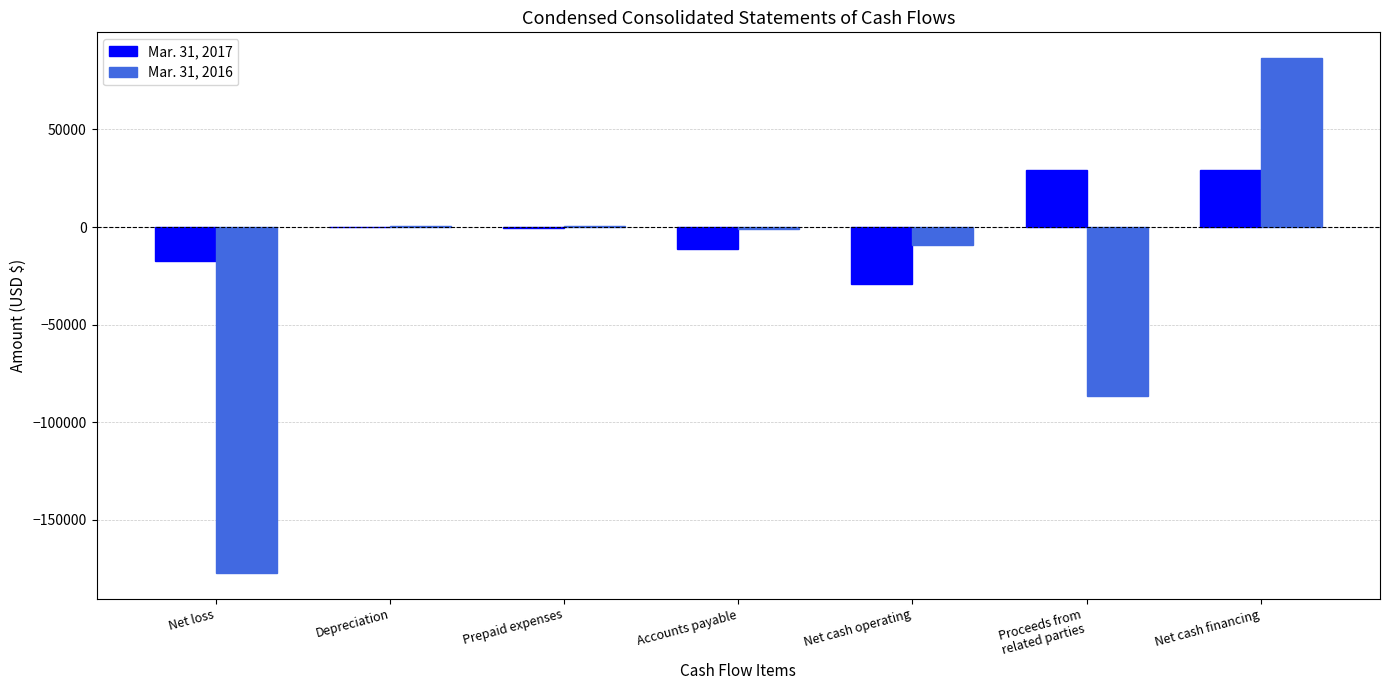

What is the total value across all series at Net cash operating?

-38387